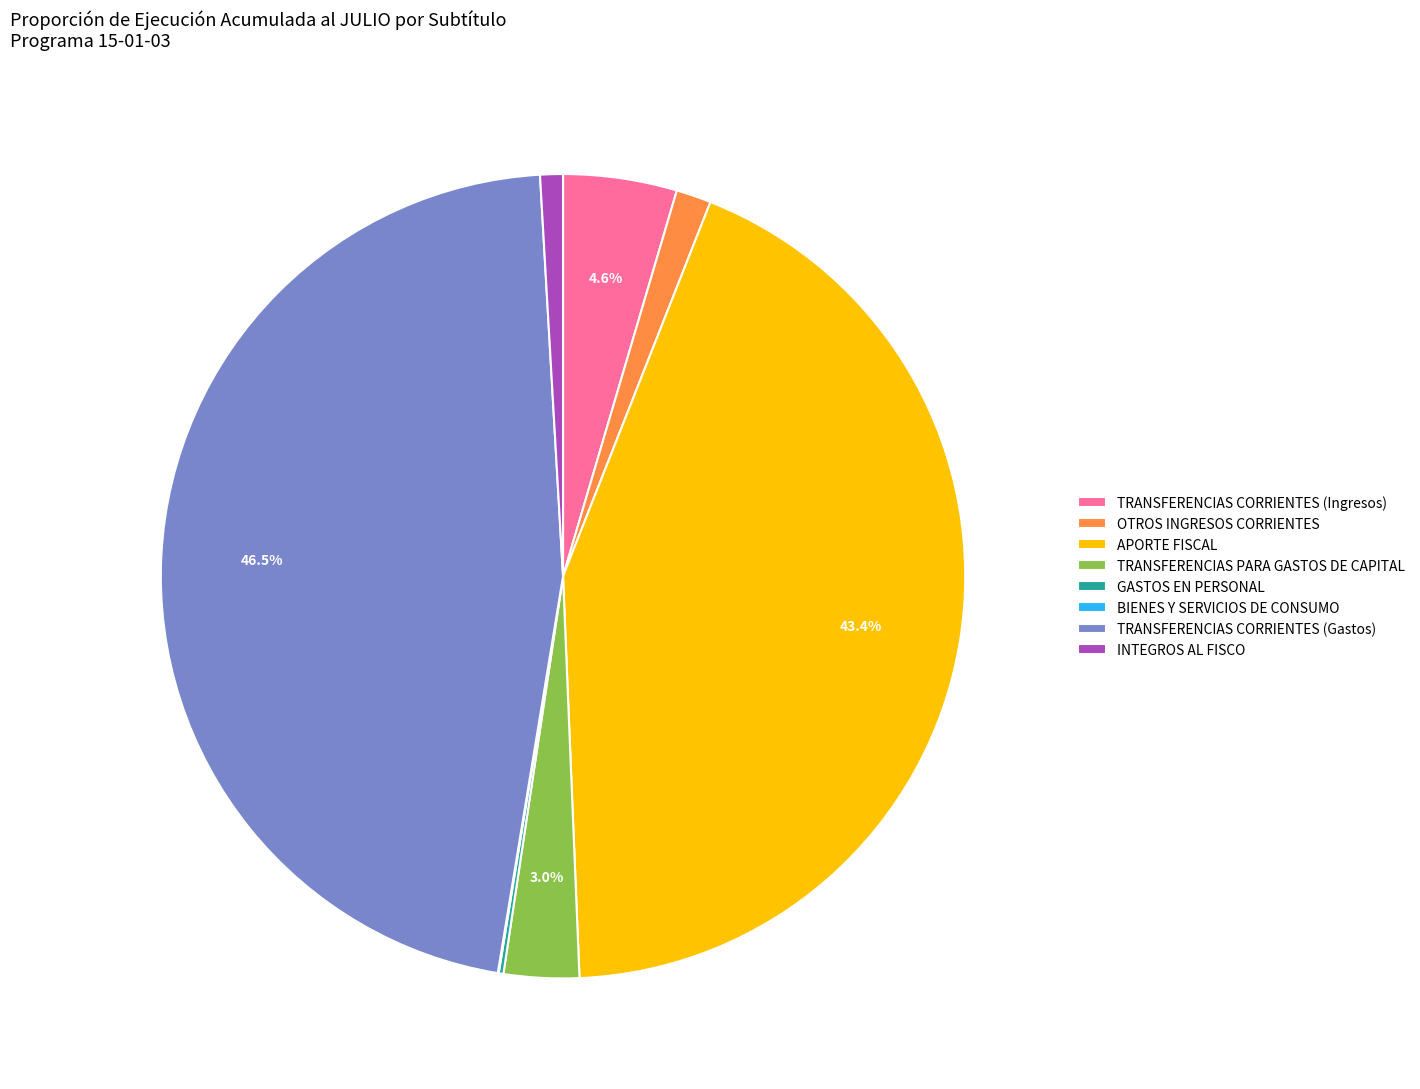

What is the ratio of the value at INTEGROS AL FISCO to the value at TRANSFERENCIAS PARA GASTOS DE CAPITAL?

0.3